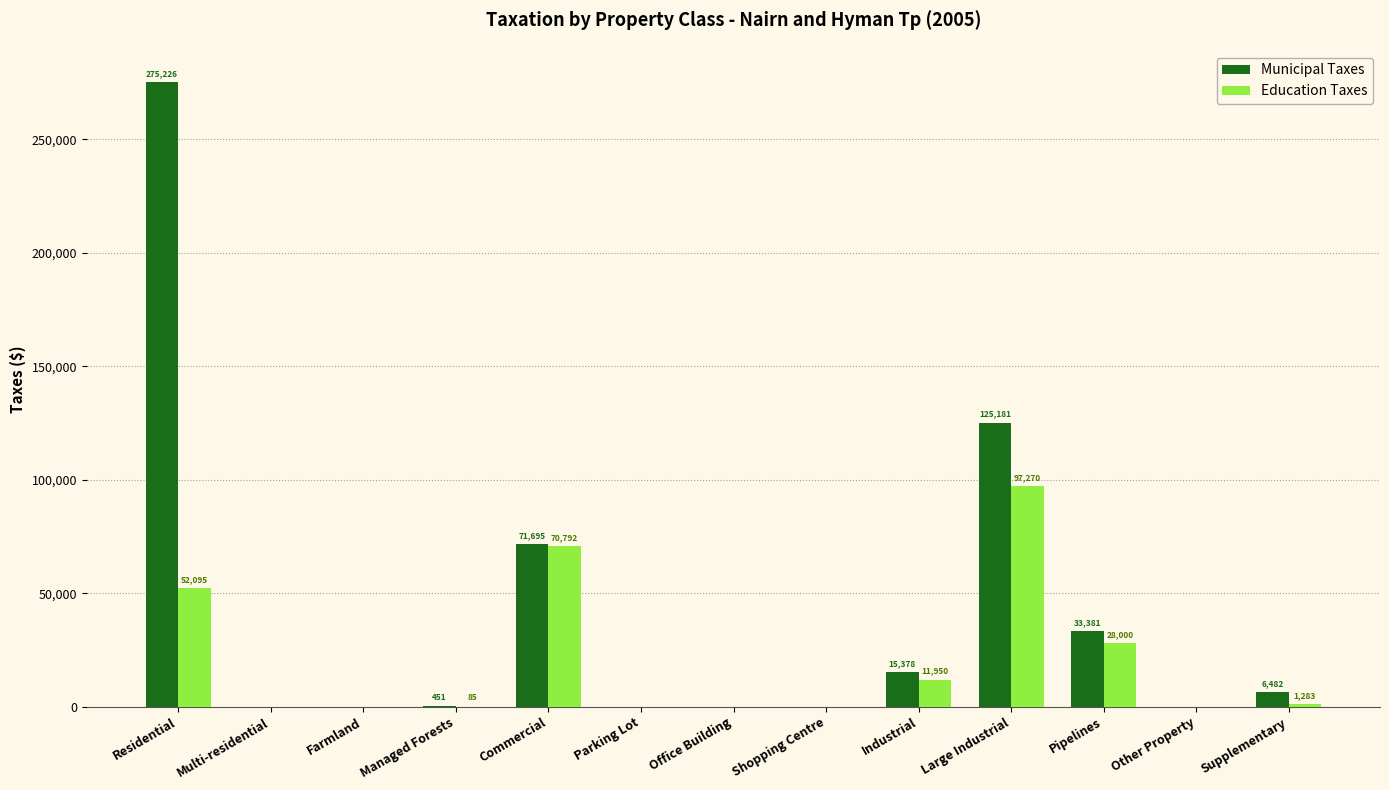

True or false: Municipal Taxes has a value of 202070 at Large Industrial.

False